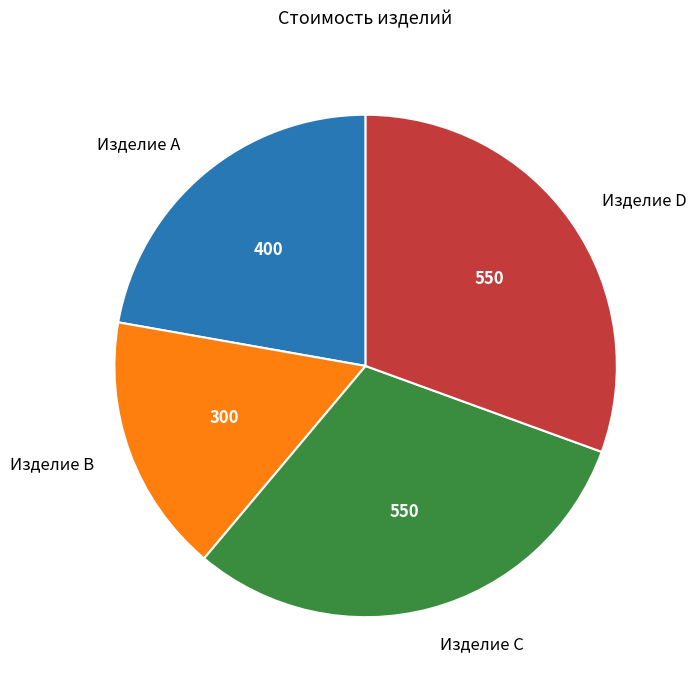

Do Изделие A and Изделие D together represent more than half of the pie?

Yes